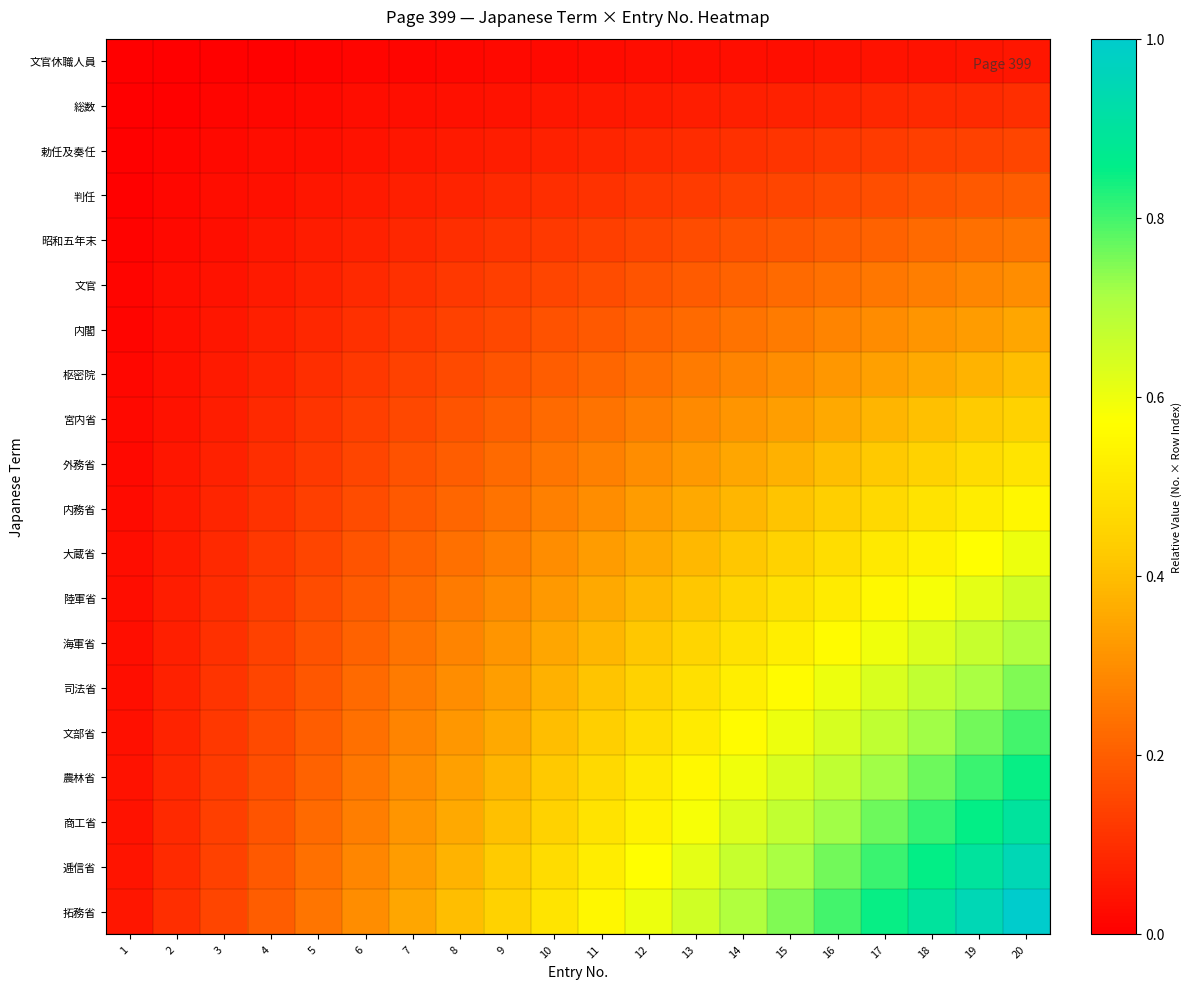

Rank the series by their maximum value, from highest to lowest.

拓務省, 逓信省, 商工省, 農林省, 文部省, 司法省, 海軍省, 陸軍省, 大蔵省, 内務省, 外務省, 宮内省, 枢密院, 内閣, 文官, 昭和五年末, 判任, 勅任及奏任, 総数, 文官休職人員